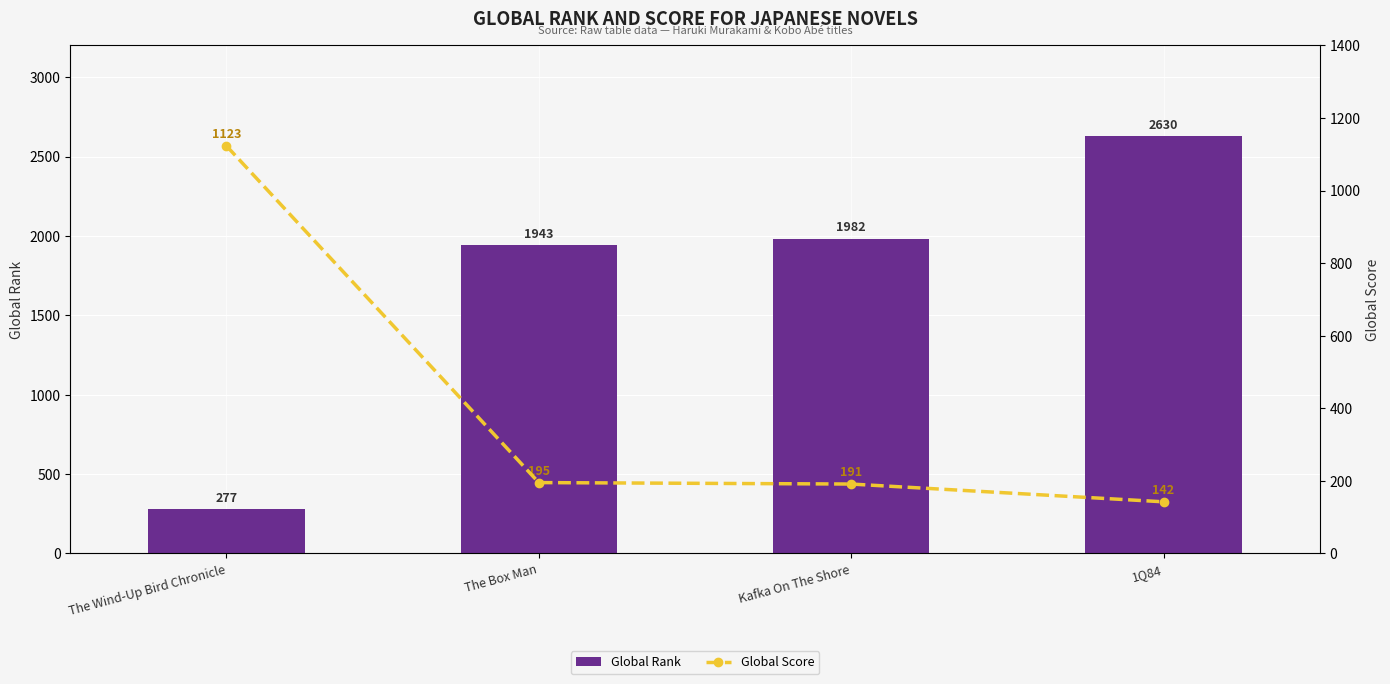

What is the label of the 1st bar from the left?

The Wind-Up Bird Chronicle